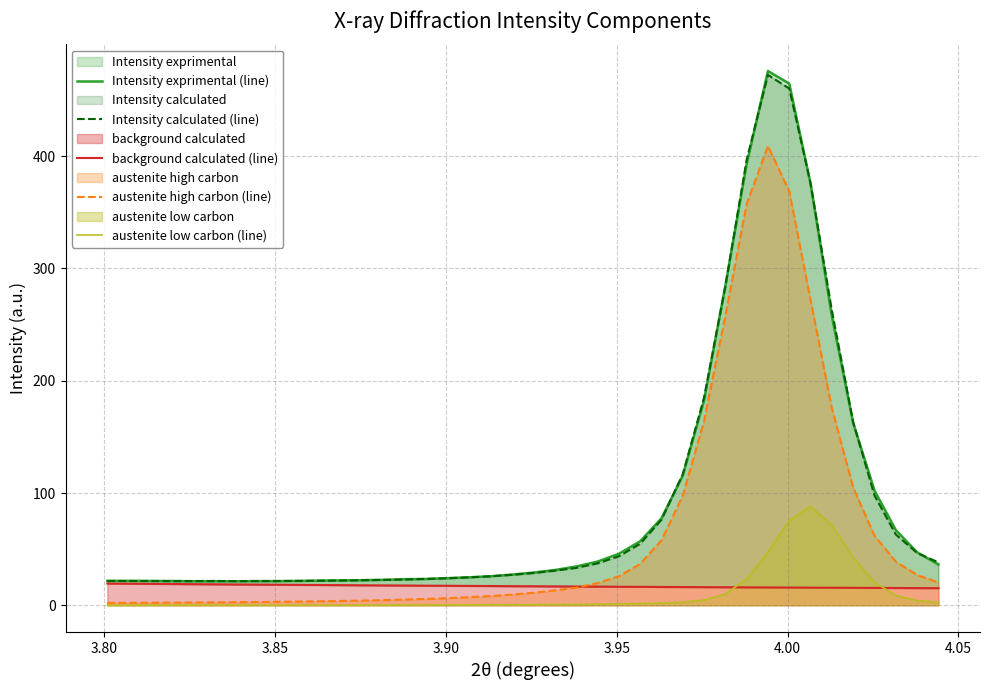

What is the maximum value for austenite high carbon (line)?

409.0